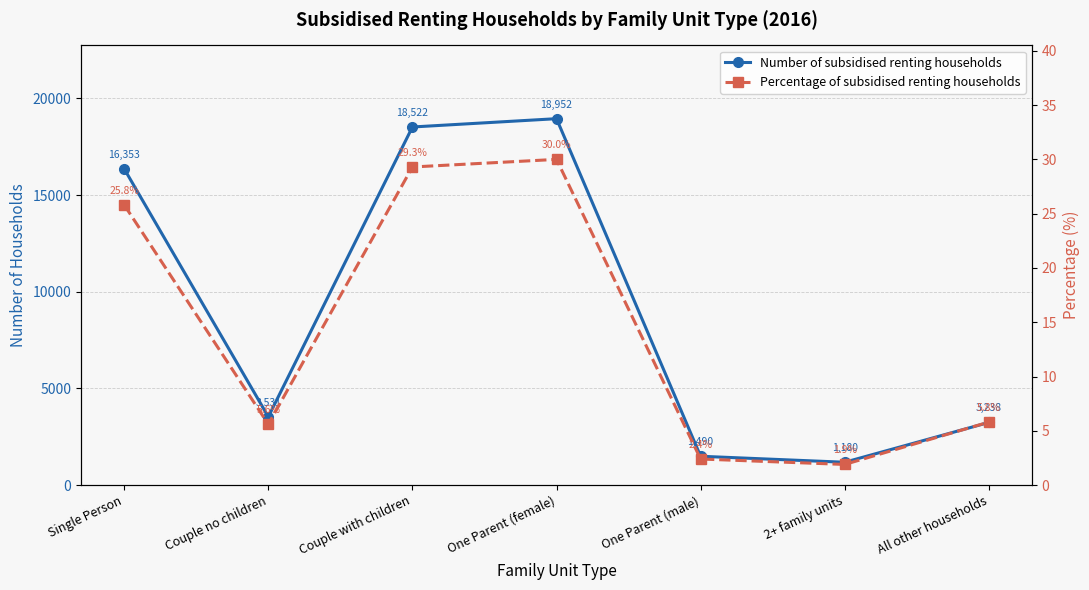

What is the total value across all series at Couple with children?

18551.3